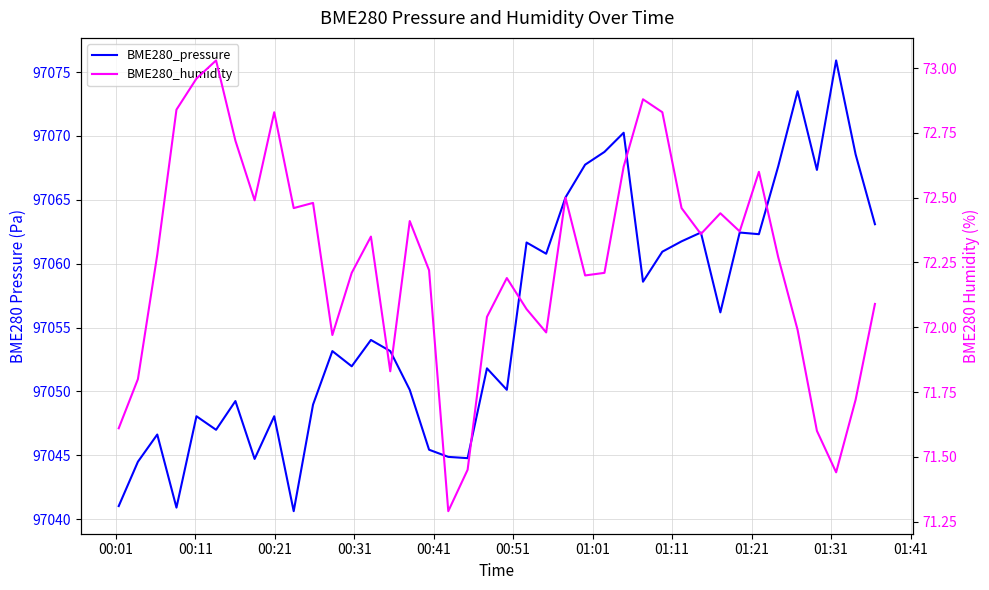

What are all the series names shown in the legend?

BME280_pressure, BME280_humidity